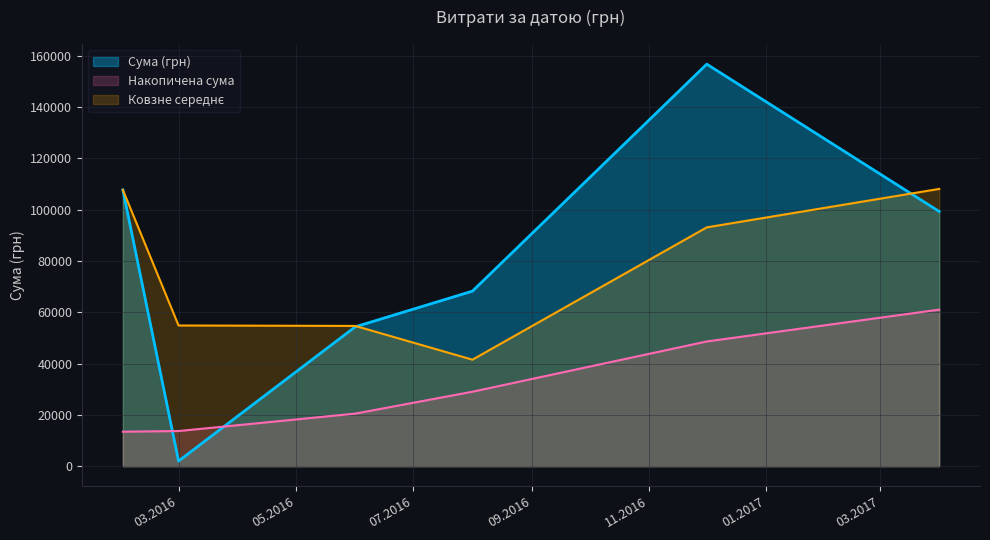

What is the maximum value shown in the chart?

156668.0